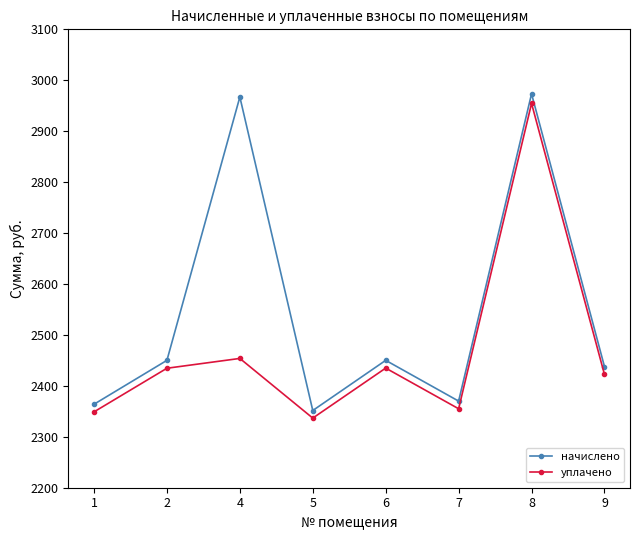

In уплачено, how many points are lower than both neighbors (excluding endpoints)?

2